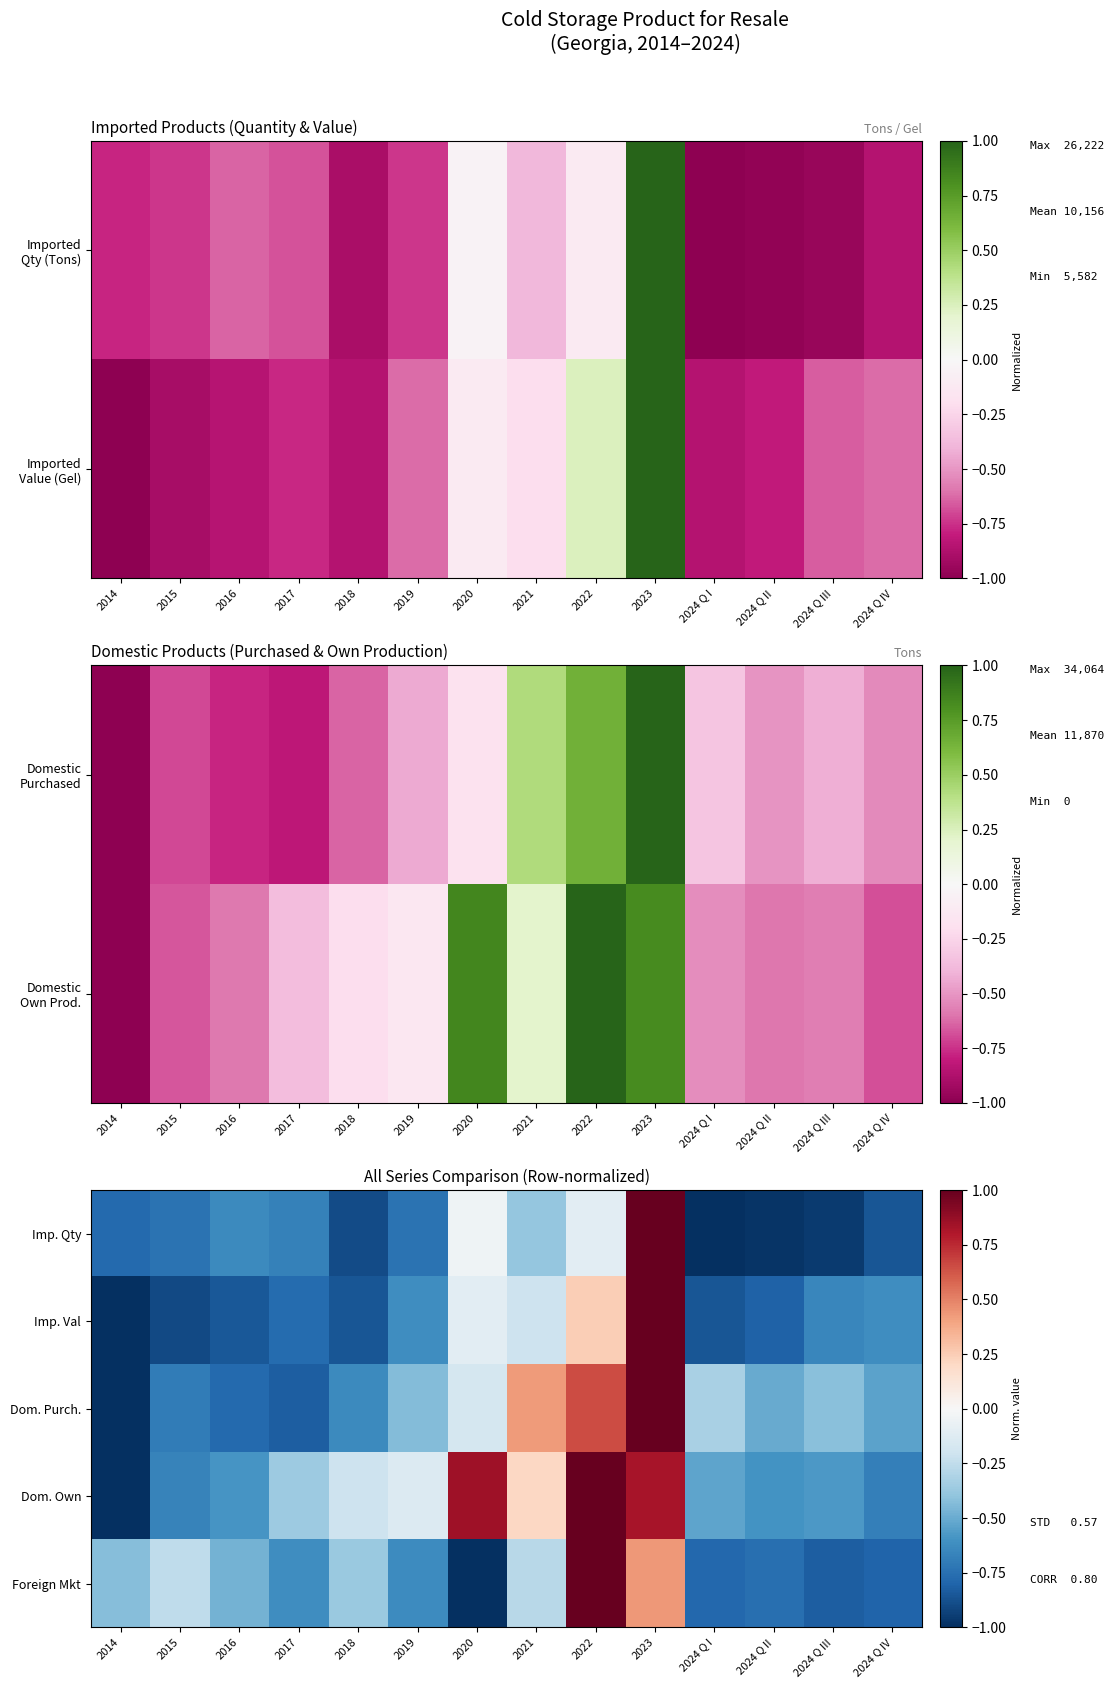

How many values in the Imp. Val series exceed 0?

2